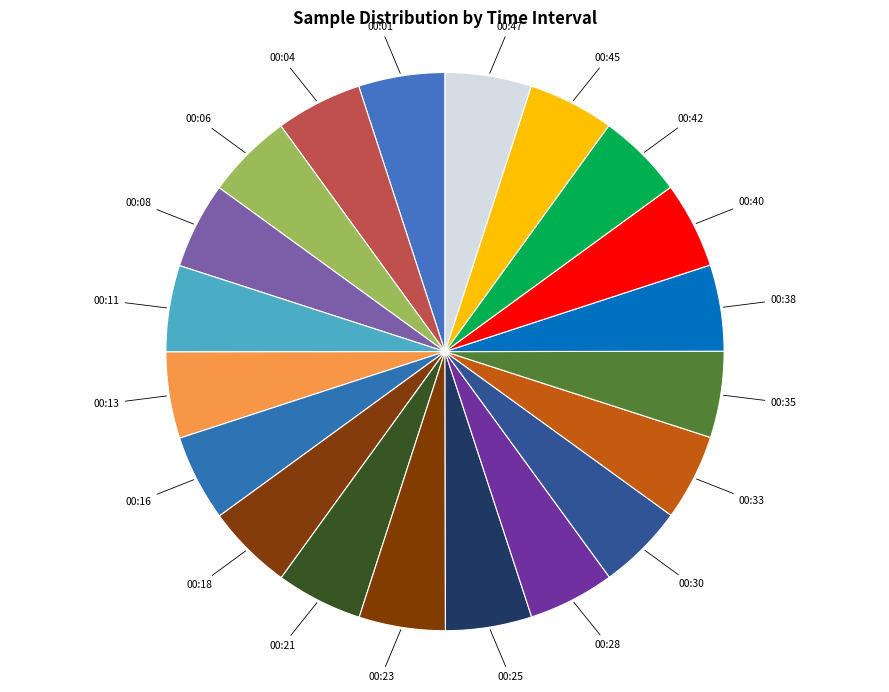

Is the sum of 00:38 and 00:08 greater than half?

No